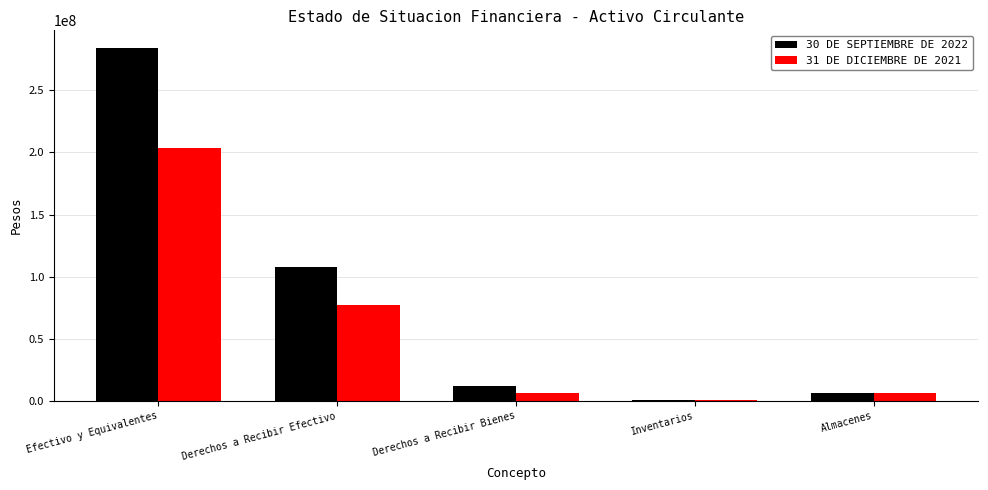

Is it true that 30 DE SEPTIEMBRE DE 2022 equals 73302561 at Derechos a Recibir Efectivo?

False